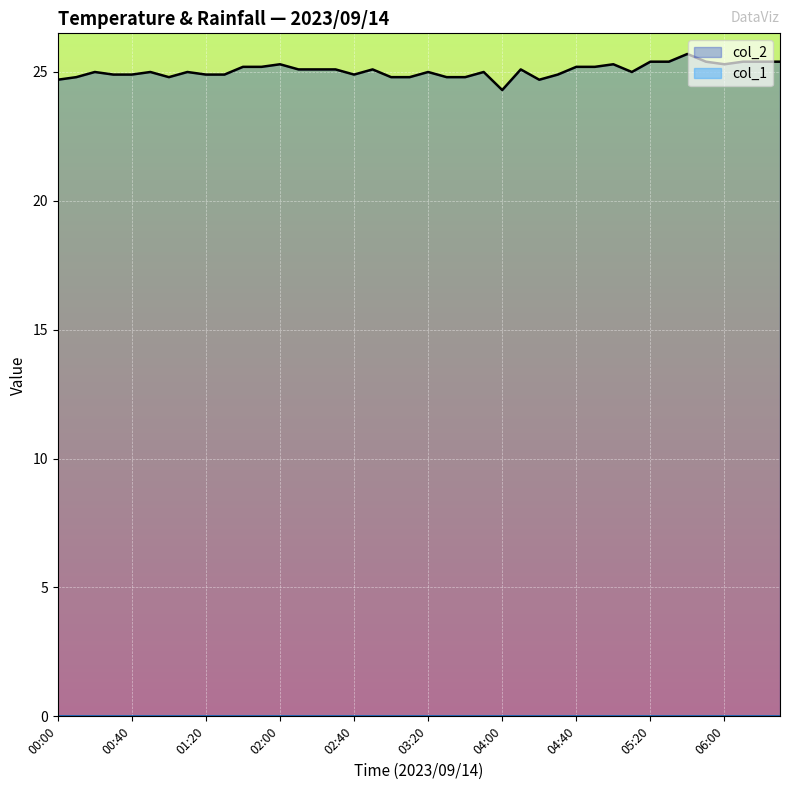

Reading left to right, transcribe all the data shown in this chart.

24.7	24.8	25.0	24.9	24.9	25.0	24.8	25.0	24.9	24.9	25.2	25.2	25.3	25.1	25.1	25.1	24.9	25.1	24.8	24.8	25.0	24.8	24.8	25.0	24.3	25.1	24.7	24.9	25.2	25.2	25.3	25.0	25.4	25.4	25.7	25.4	25.3	25.4	25.4	25.4